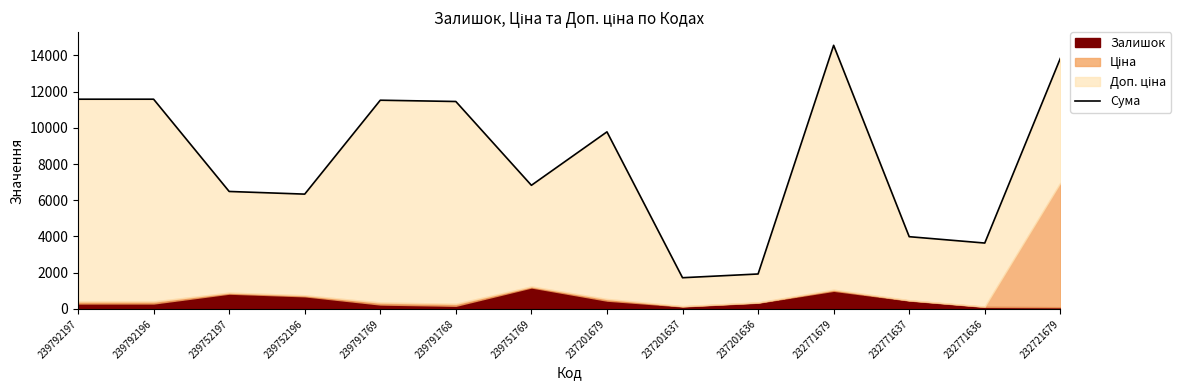

Rank the categories by value from highest to lowest.

232771679, 232721679, 239792197, 239792196, 239791769, 239791768, 237201679, 239751769, 239752197, 239752196, 232771637, 232771636, 237201636, 237201637